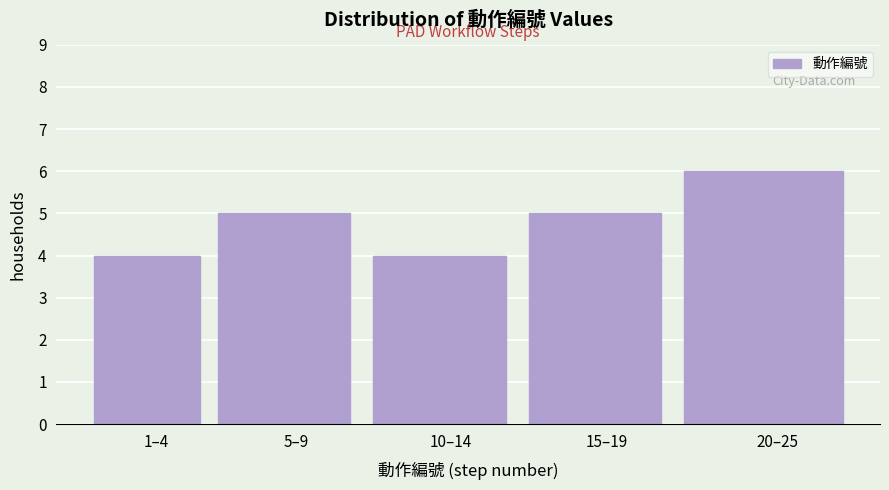

Reading left to right, what are all the values shown in this chart?

4	5	4	5	6